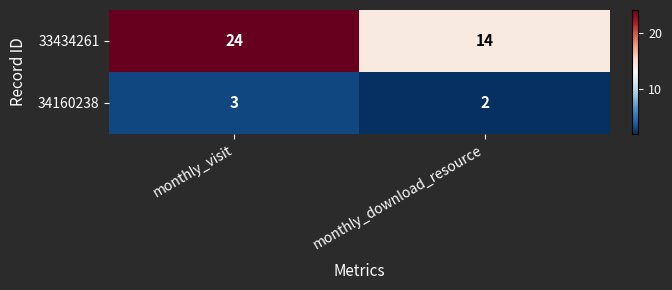

Rank the series at monthly_download_resource from lowest to highest value.

34160238, 33434261